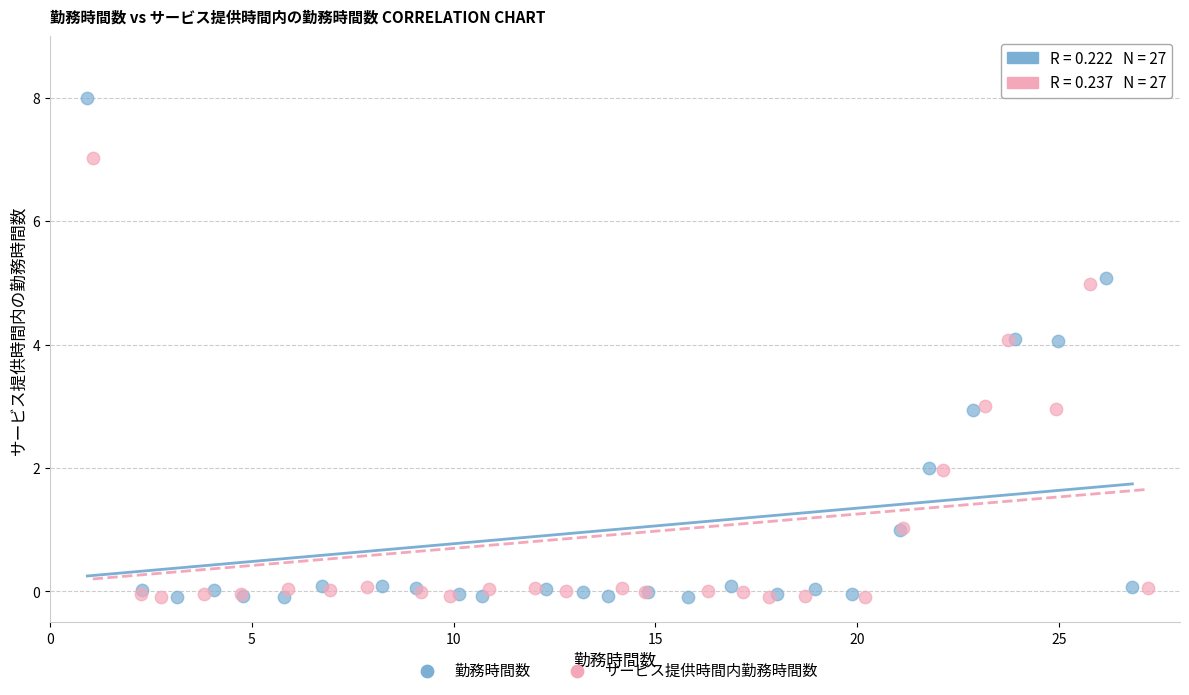

Which series contains the highest Y value?

勤務時間数